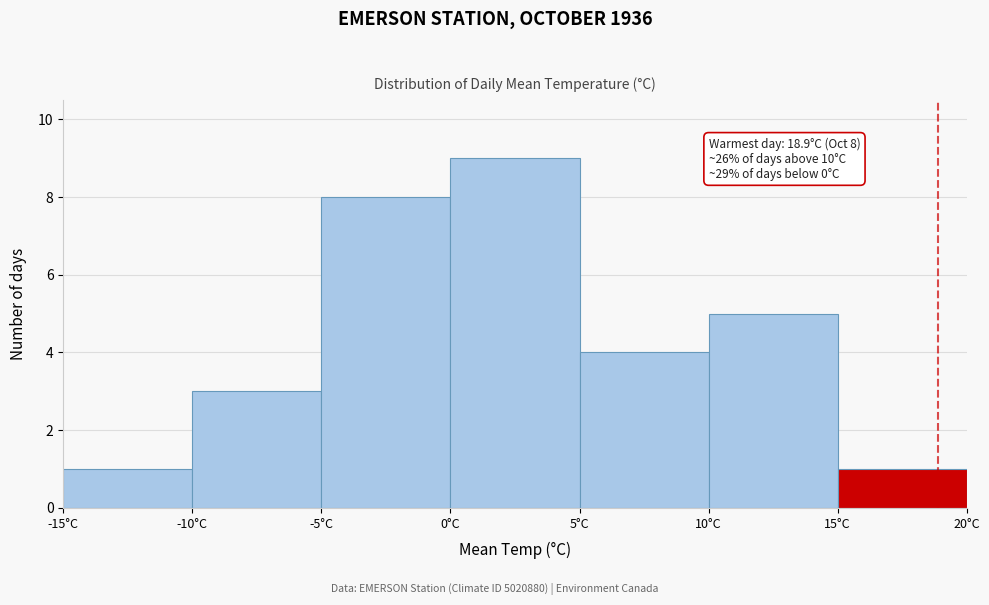

Which range on the x-axis has the tallest bar?

0 to 5